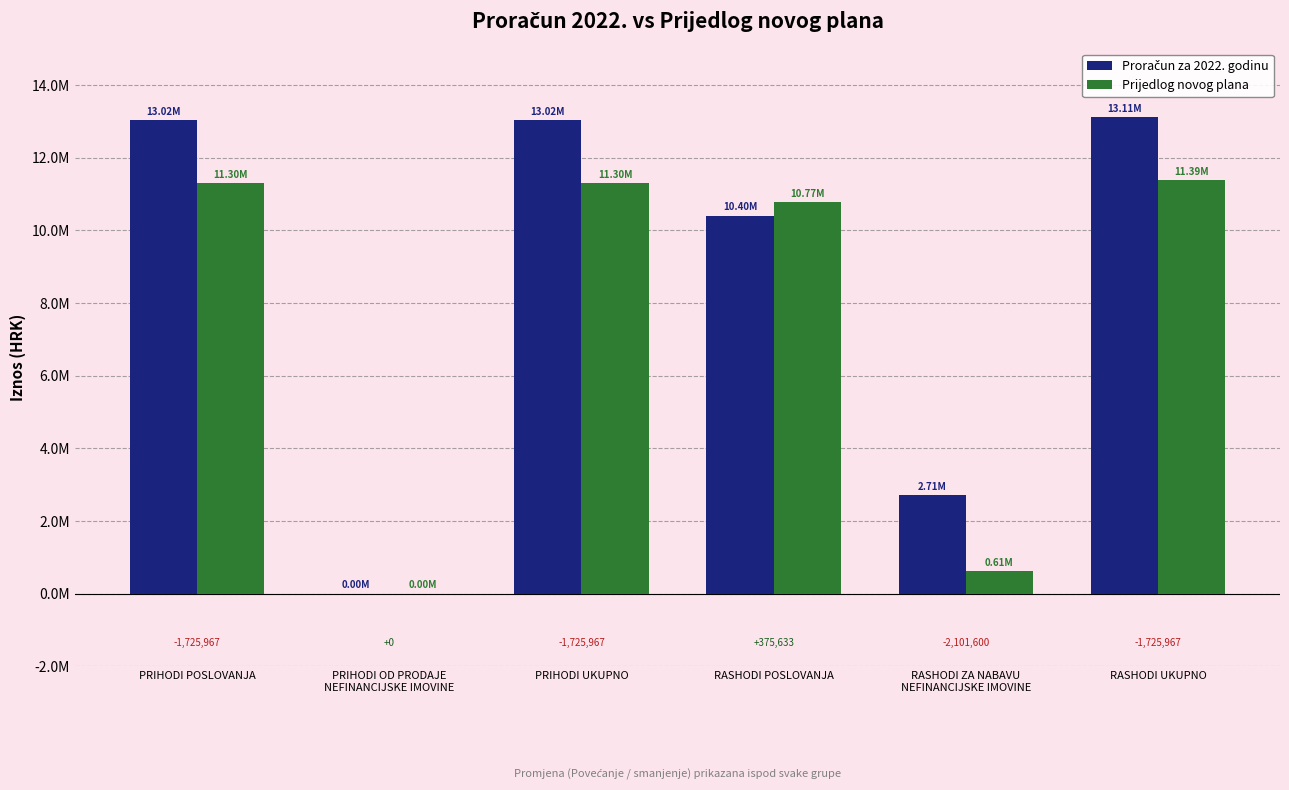

What is the difference between the second highest and second lowest values in the Proračun za 2022. godinu series?

10309702